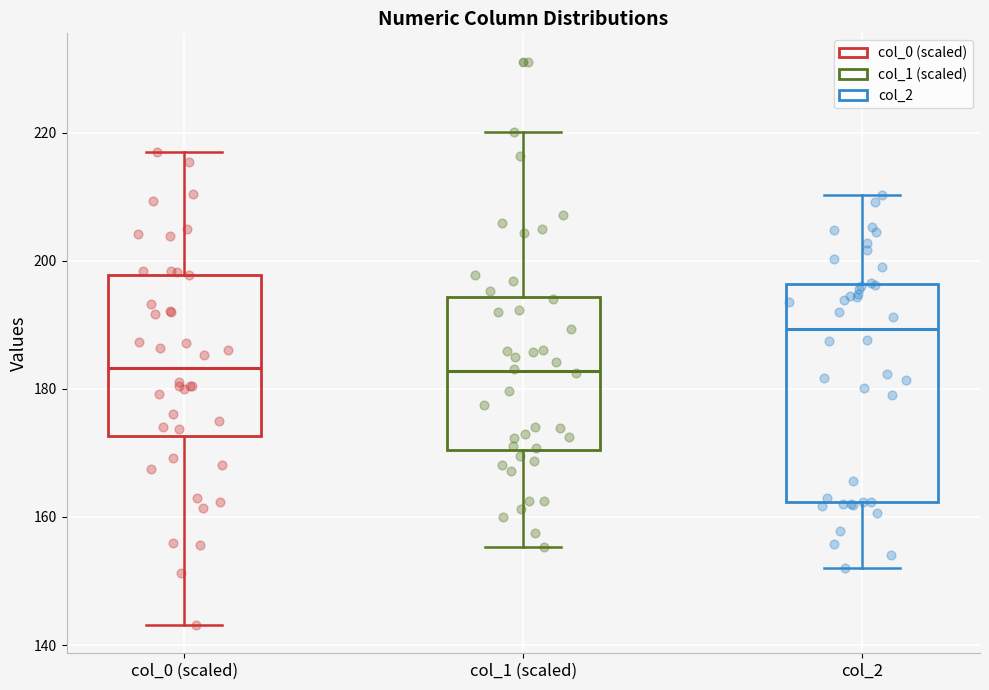

Comparing the boxes themselves (not the whiskers), which one is the tallest?

col_2